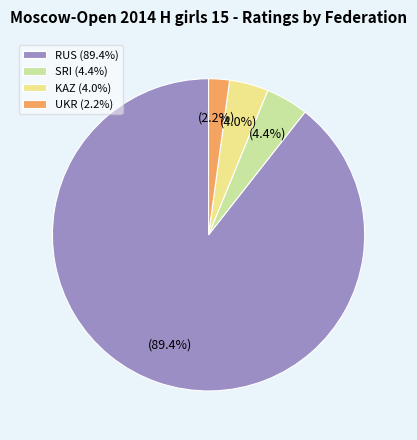

Combined, what portion of the pie is UKR (2.2%) and RUS (89.4%)?

91.6%